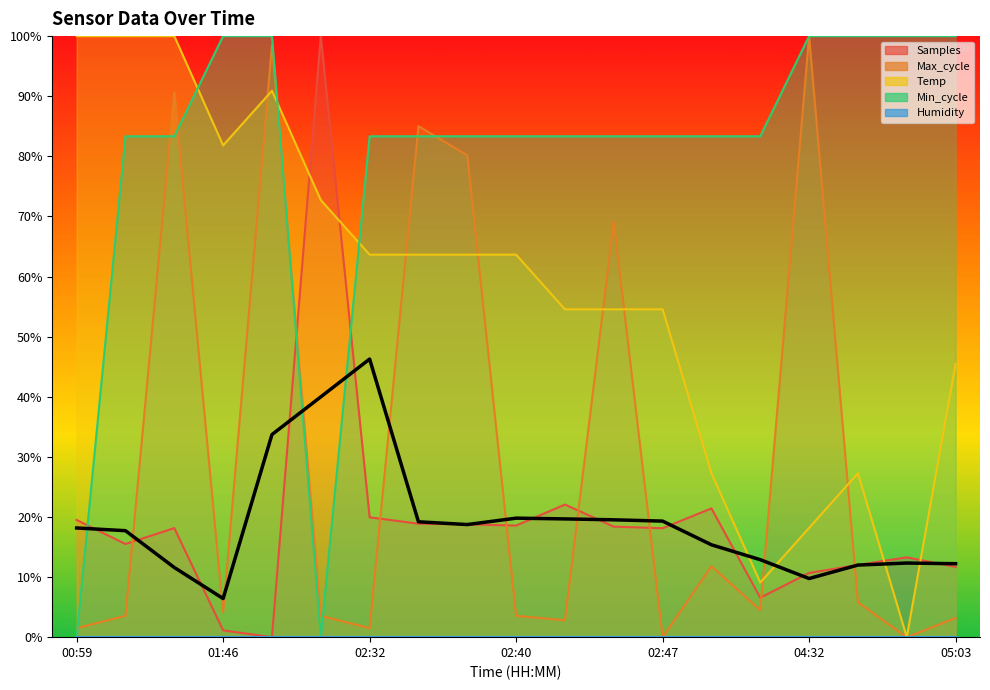

Which series ends up on top after the final intersection of Min_cycle and Samples?

Min_cycle